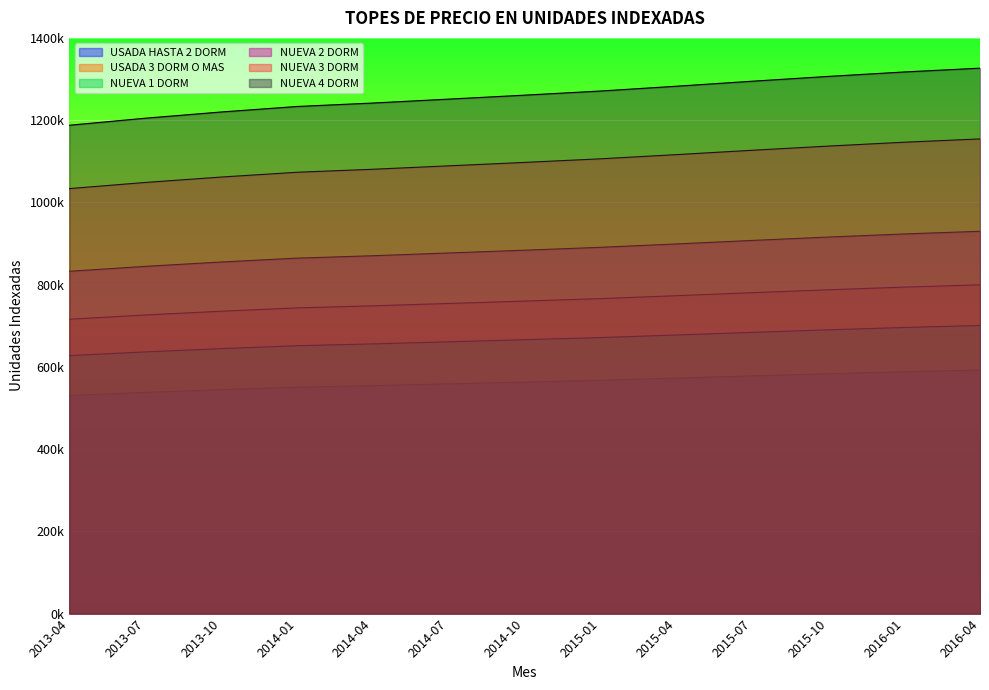

List the labels in order of USADA HASTA 2 DORM value, smallest first.

2013-04, 2013-07, 2013-10, 2014-01, 2014-04, 2014-07, 2014-10, 2015-01, 2015-04, 2015-07, 2015-10, 2016-01, 2016-04